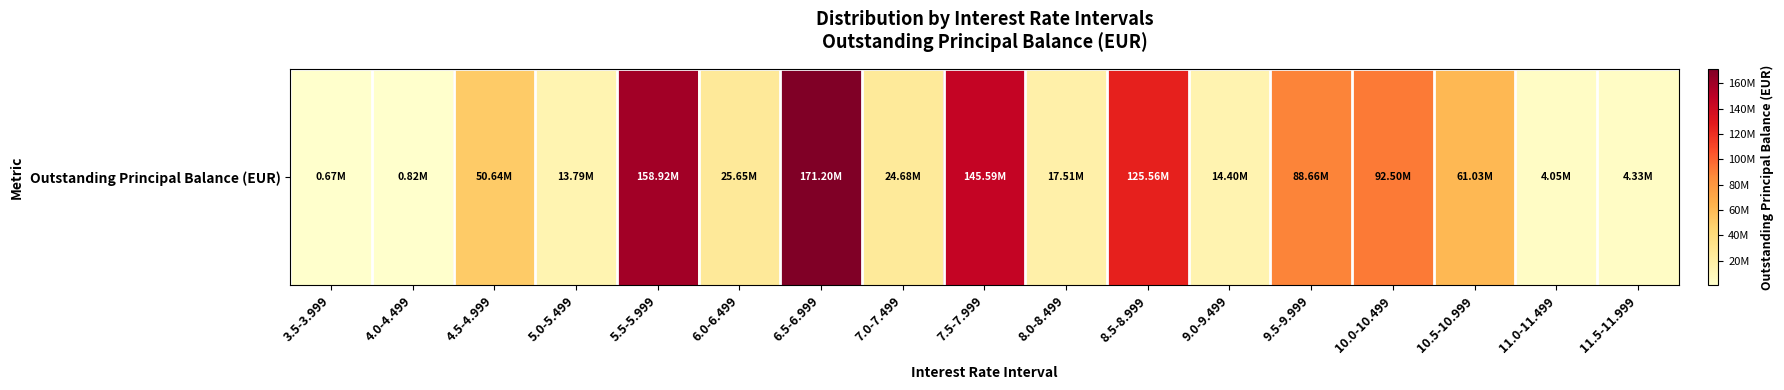

Rank the categories by value from highest to lowest.

6.5-6.999, 5.5-5.999, 7.5-7.999, 8.5-8.999, 10.0-10.499, 9.5-9.999, 10.5-10.999, 4.5-4.999, 6.0-6.499, 7.0-7.499, 8.0-8.499, 9.0-9.499, 5.0-5.499, 11.5-11.999, 11.0-11.499, 4.0-4.499, 3.5-3.999